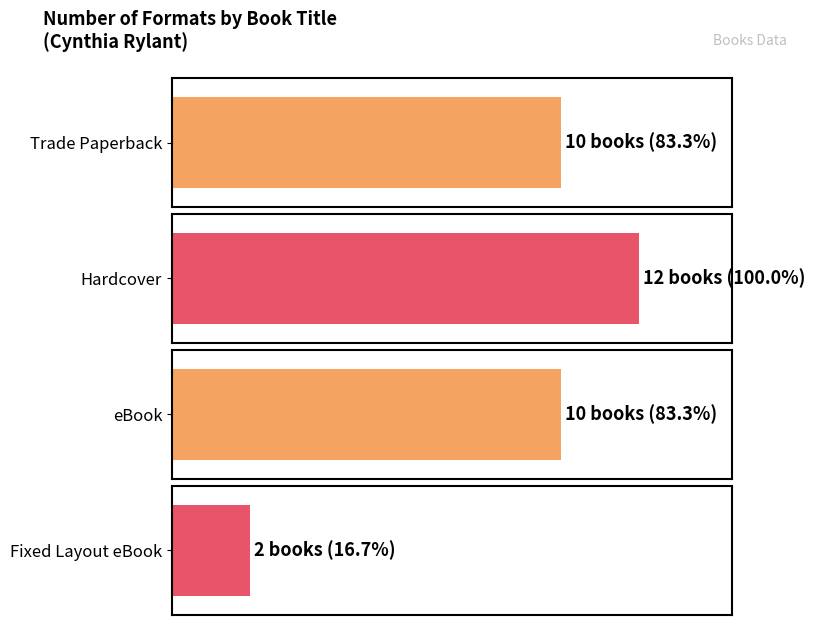

Does the chart contain stacked bars?

No